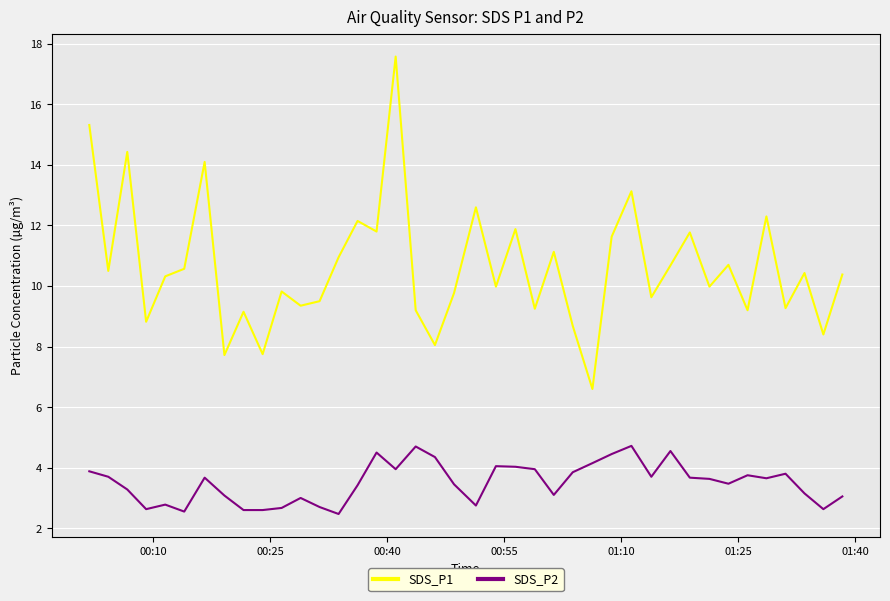

What is the average value of the SDS_P2 series?

3.5